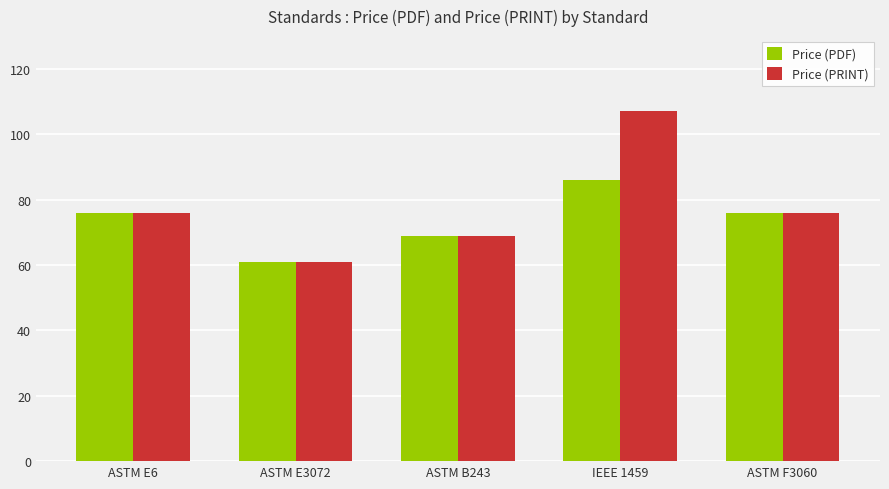

What is the highest value of the Price (PRINT) series?

107